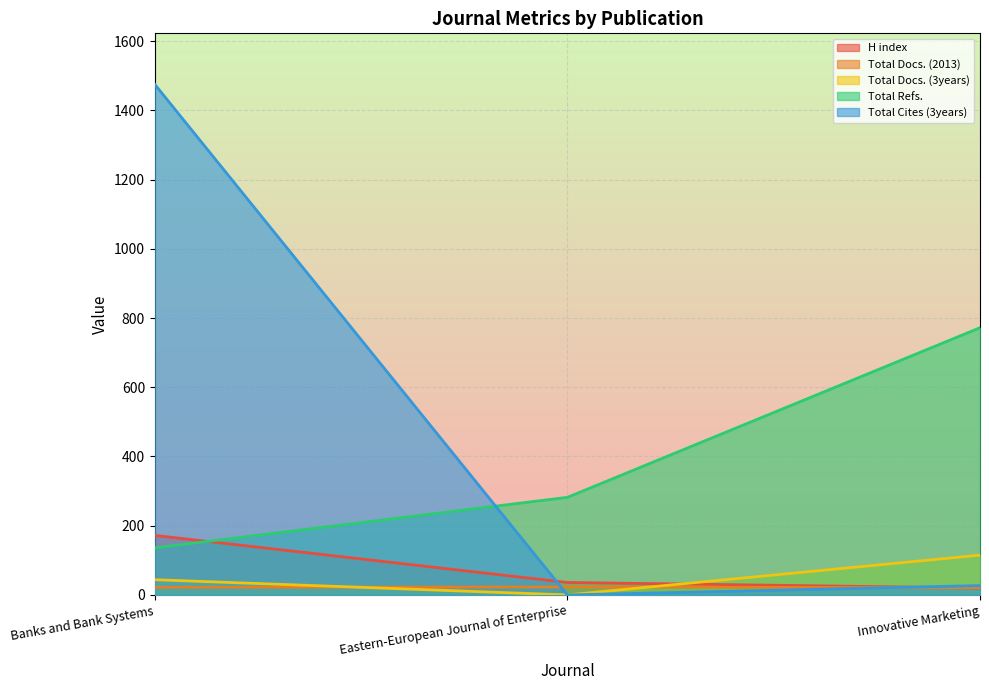

What is the difference between the highest and lowest values at Innovative Marketing?

752